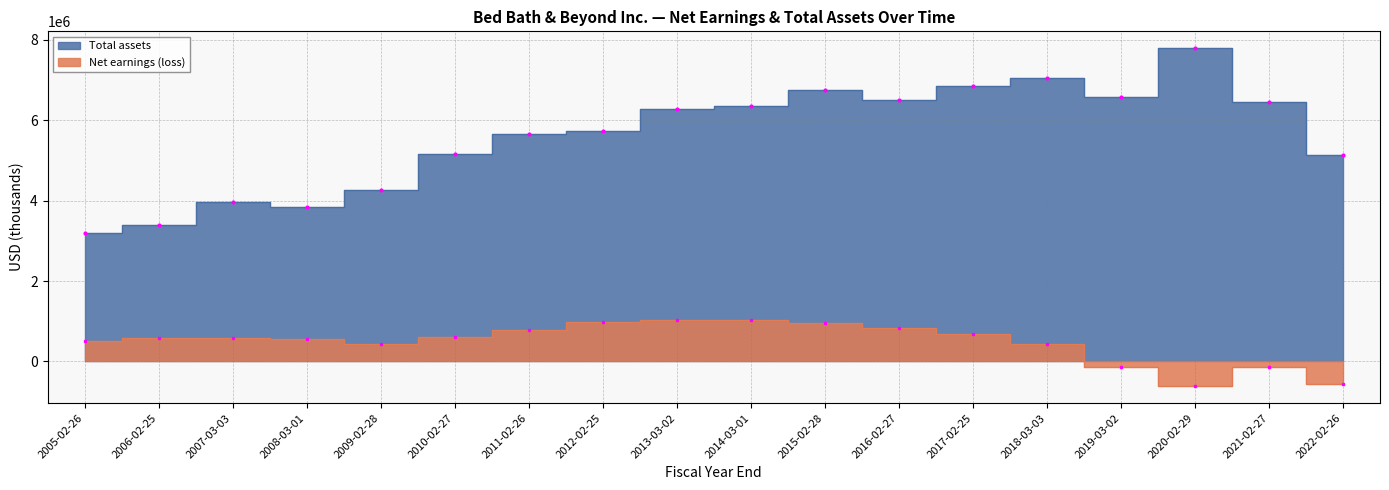

Is it true that Total assets equals 10078903 at 2011-02-26?

False